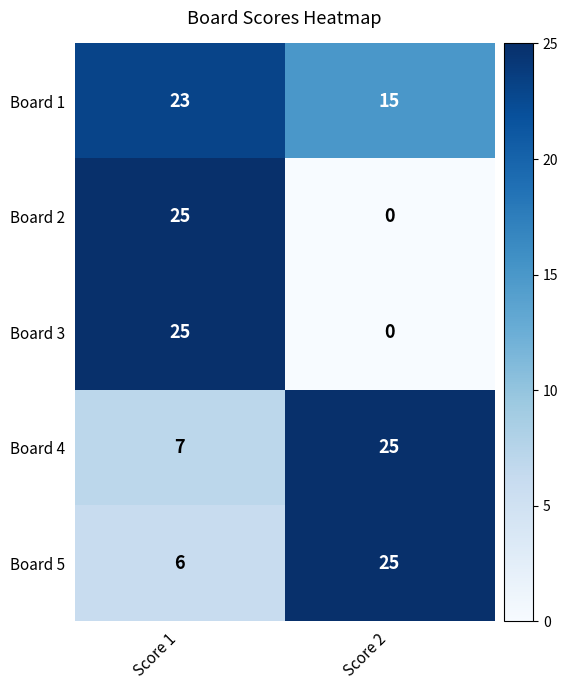

At which category is the sum across all series the highest?

Score 1